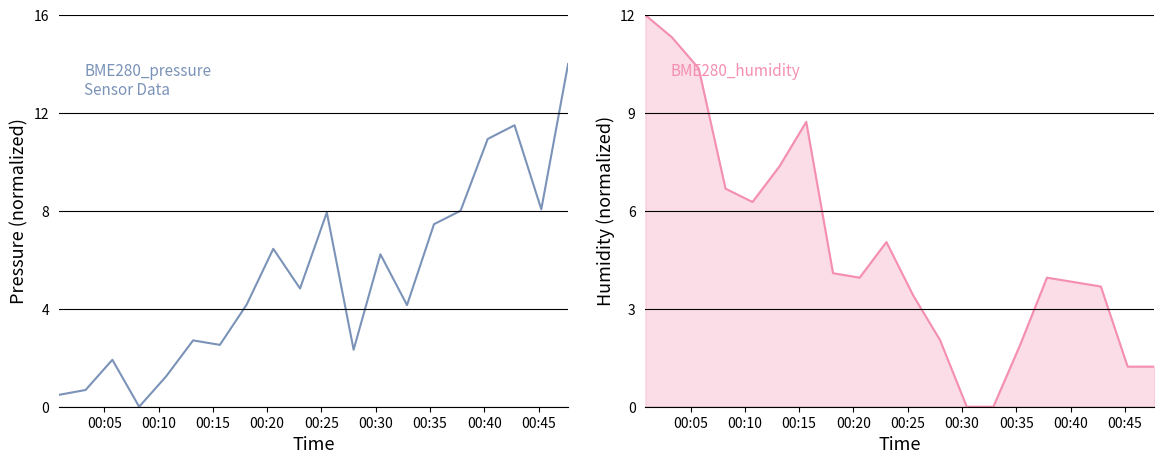

True or false: BME280_humidity and BME280_pressure cross at least once.

True